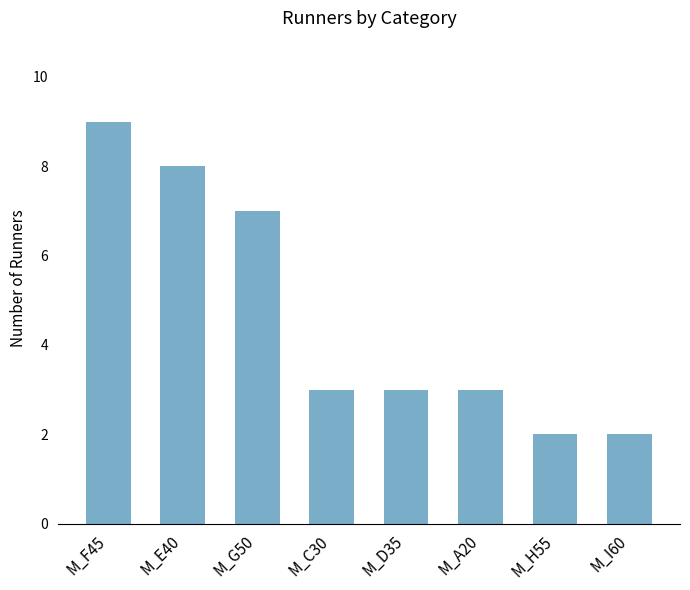

How many distinct data groups are displayed?

1